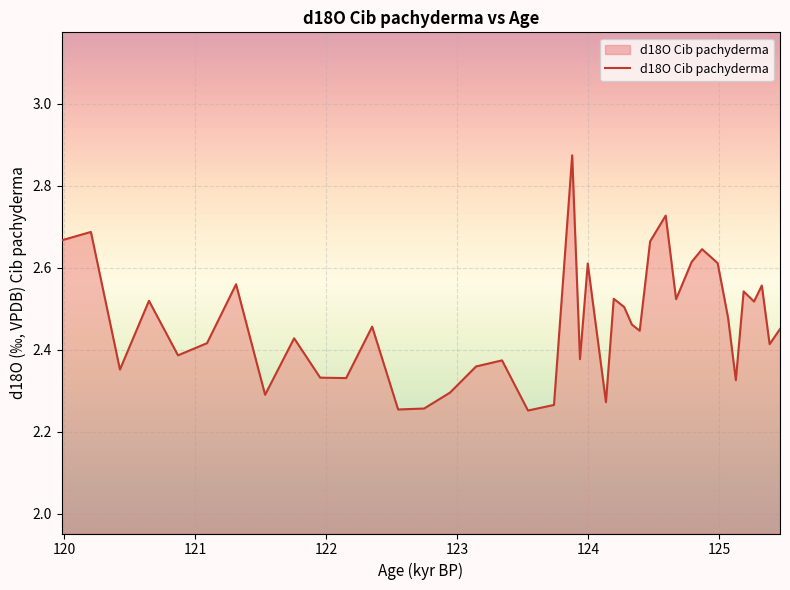

How many interior local peaks (higher than both neighbors) does the data have?

13